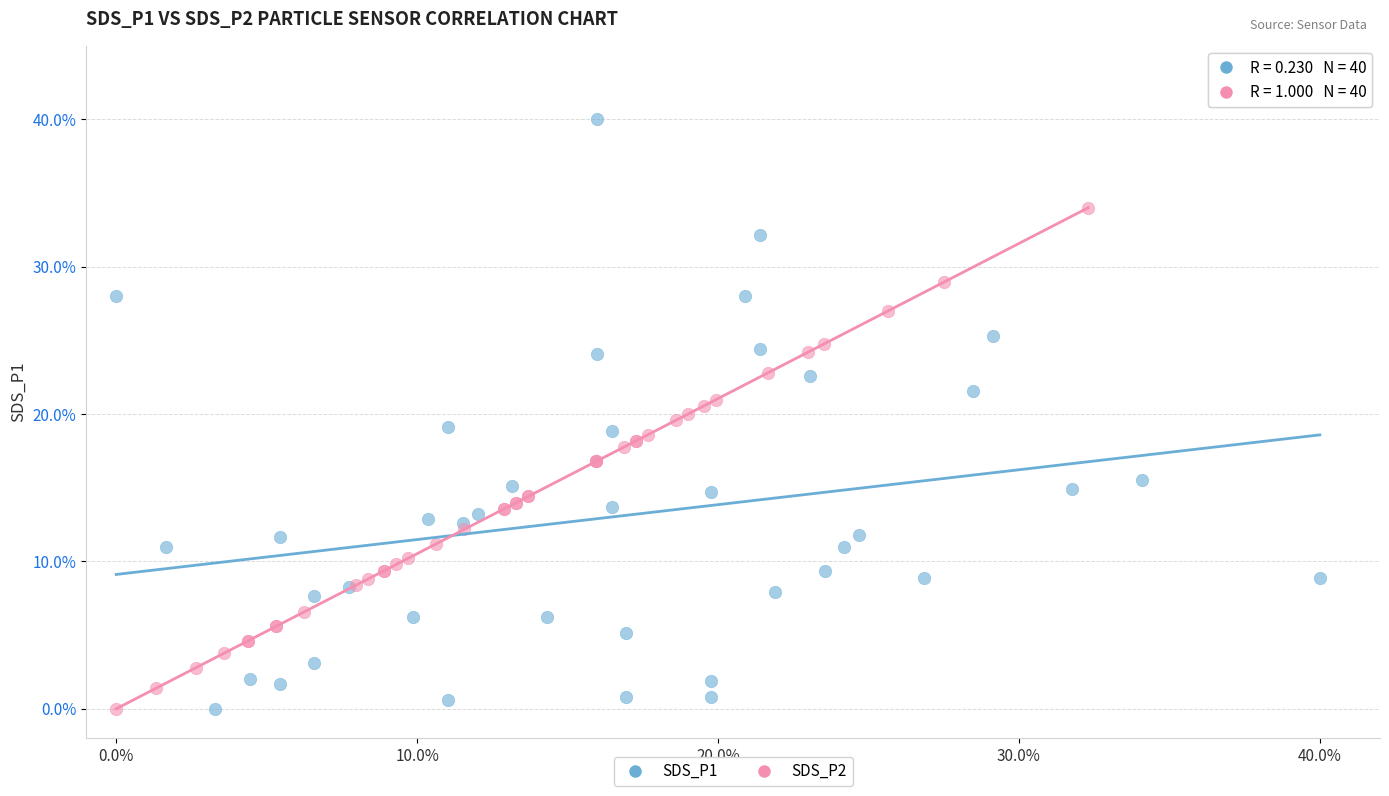

What are all the series names shown in the legend?

SDS_P1, SDS_P2